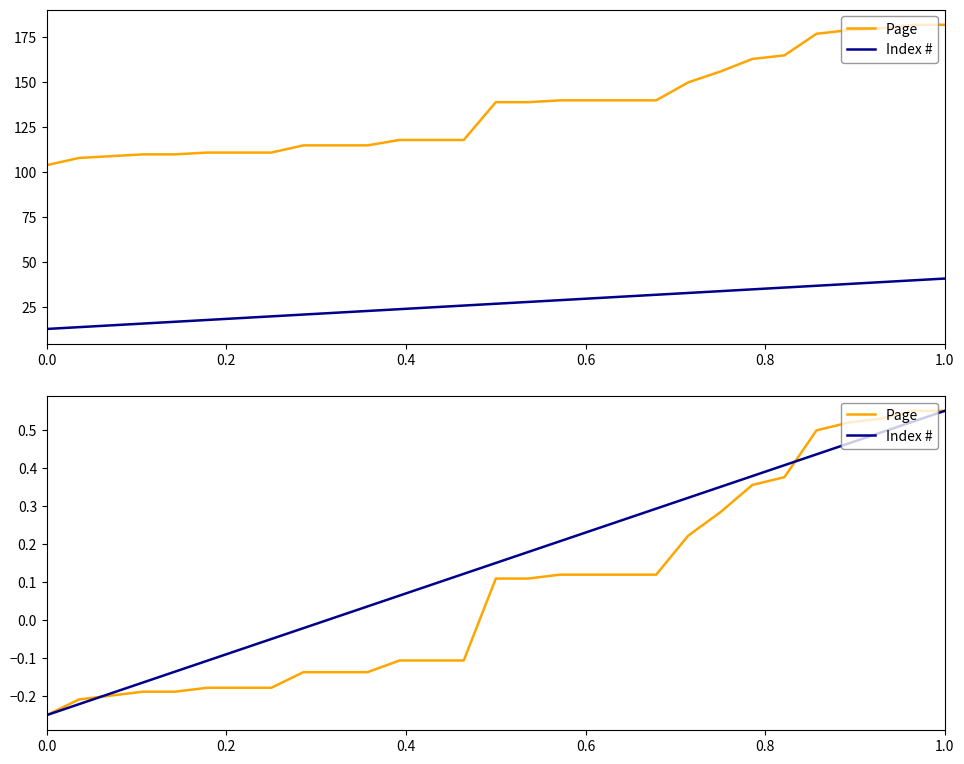

Reading left to right, list all the values displayed in this chart.

Page: -0.2	-0.2	-0.2	-0.2	-0.2	-0.2	-0.2	-0.2	-0.1	-0.1	-0.1	-0.1	-0.1	-0.1	0.1	0.1	0.1	0.1	0.1	0.1	0.2	0.3	0.4	0.4	0.5	0.5	0.5	0.6	0.6
Index #: -0.2	-0.2	-0.2	-0.2	-0.1	-0.1	-0.1	-0.0	-0.0	0.0	0.0	0.1	0.1	0.1	0.2	0.2	0.2	0.2	0.3	0.3	0.3	0.4	0.4	0.4	0.4	0.5	0.5	0.5	0.6